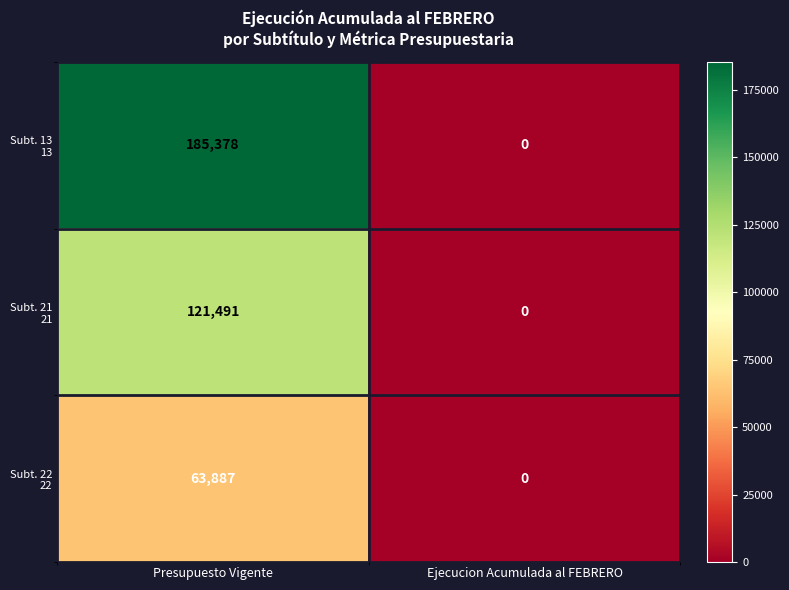

At which category is the sum across all series the highest?

Presupuesto Vigente